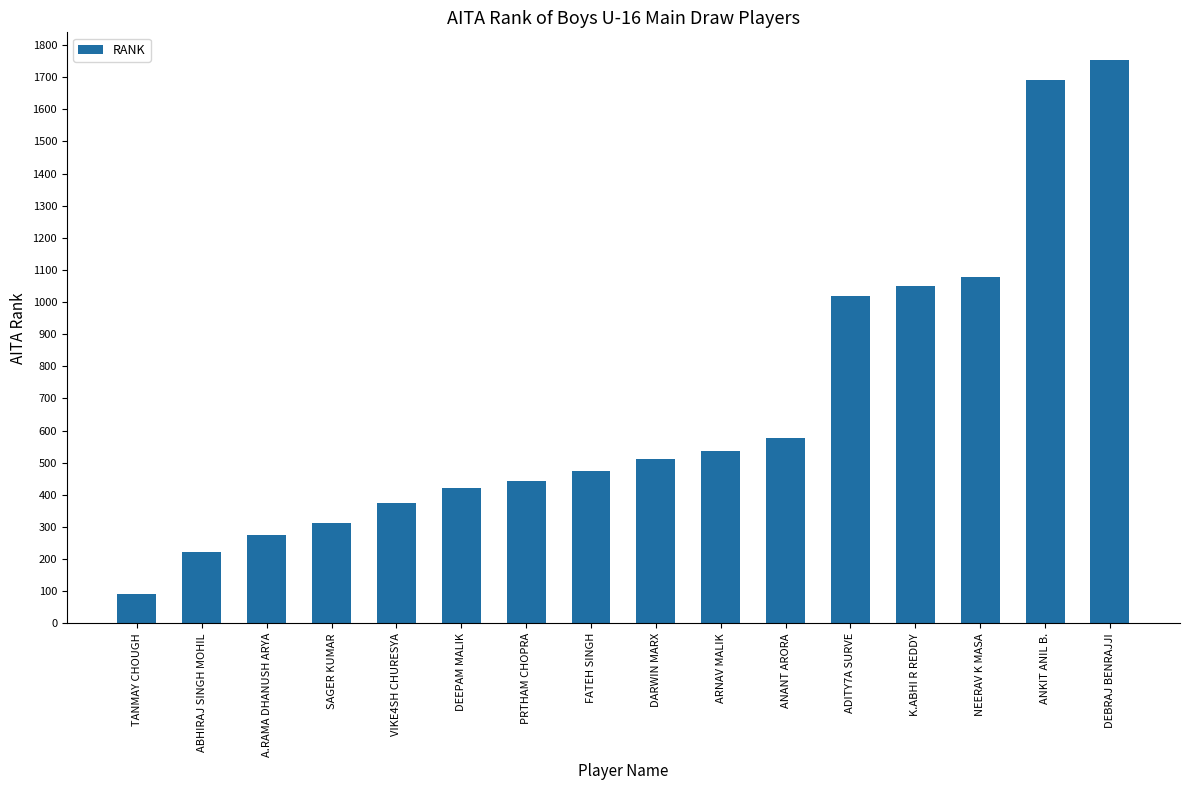

What is the change in value from VIKE4SH CHURESYA to DEEPAM MALIK?

+46